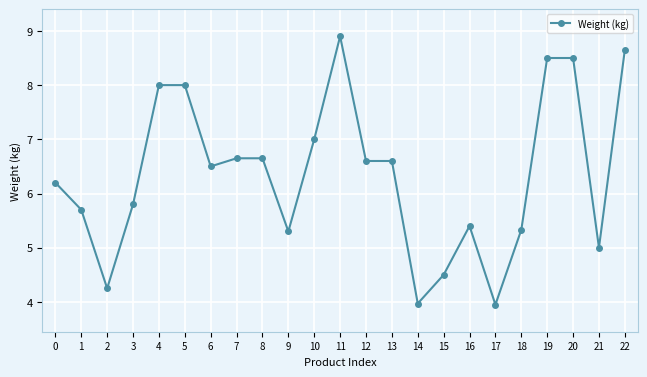

Is it true that the value at 14 is 1.9?

False